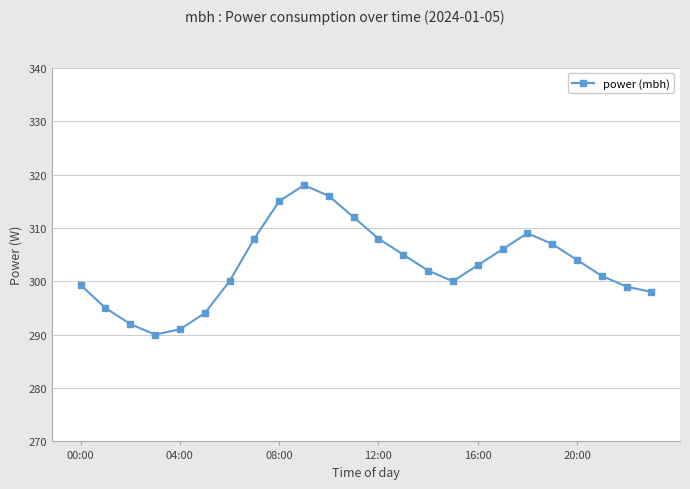

Reading left to right, list all the values displayed in this chart.

299.3	295.0	292.0	290.0	291.0	294.0	300.0	308.0	315.0	318.0	316.0	312.0	308.0	305.0	302.0	300.0	303.0	306.0	309.0	307.0	304.0	301.0	299.0	298.0